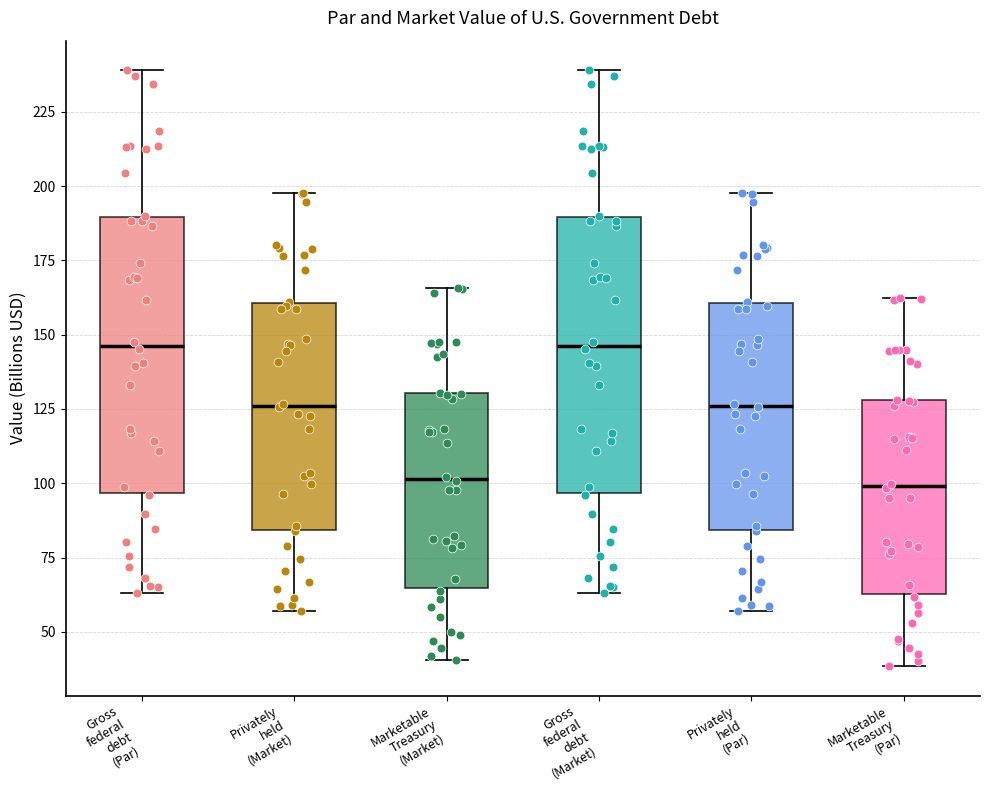

Reading left to right, transcribe this box plot: for each box, give where its median line is, the range the box spans, and where its two whiskers end, as read against the y-axis. The values are not printed on the chart, so give them approximately, as read against the axis.

Gross federal debt (Par): median 145, box 95 to 190, whiskers 65 to 240
Privately held (Market): median 125, box 85 to 160, whiskers 55 to 200
Marketable Treasury (Market): median 100, box 65 to 130, whiskers 40 to 165
Gross federal debt (Market): median 145, box 95 to 190, whiskers 65 to 240
Privately held (Par): median 125, box 85 to 160, whiskers 55 to 200
Marketable Treasury (Par): median 100, box 65 to 130, whiskers 40 to 160